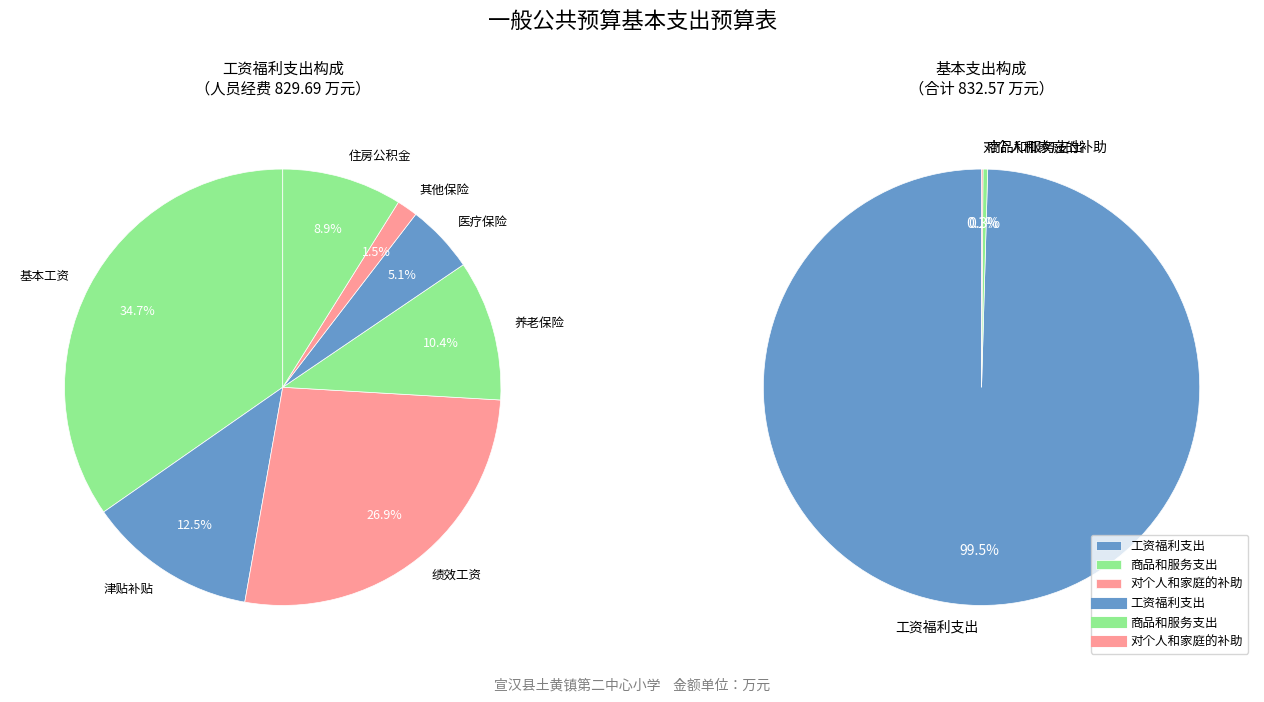

What is the total percentage of 对个人和家庭的补助 and 工资福利支出?

99.7%